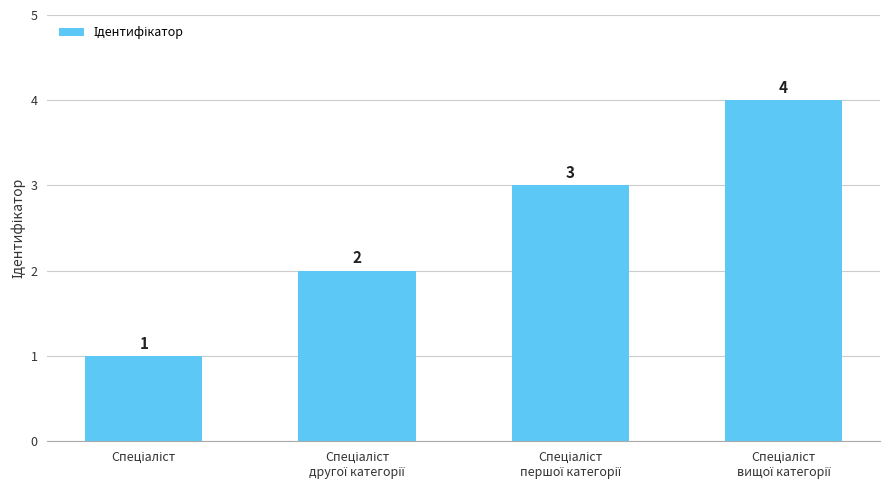

What is the value of the 3rd bar from the left?

3